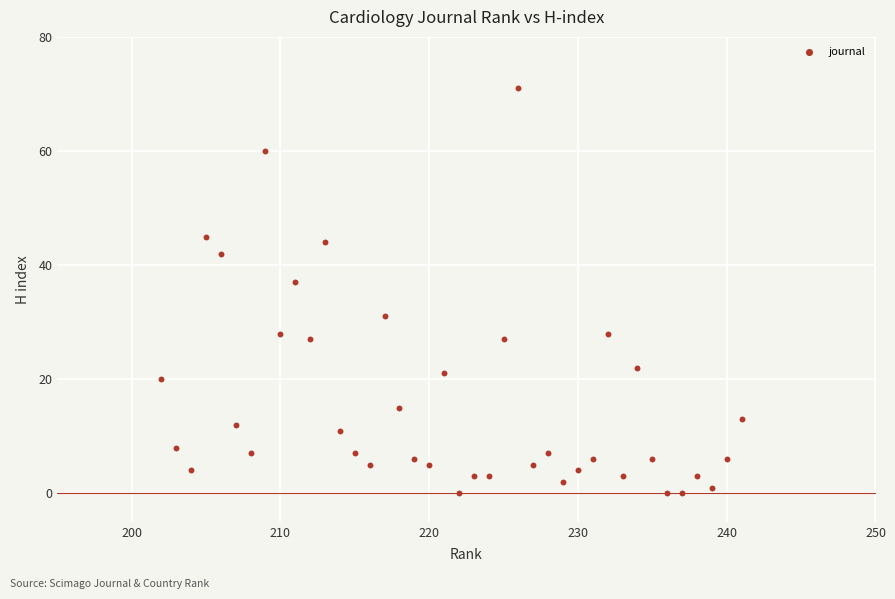

What is the range of X values (max minus min)?

39